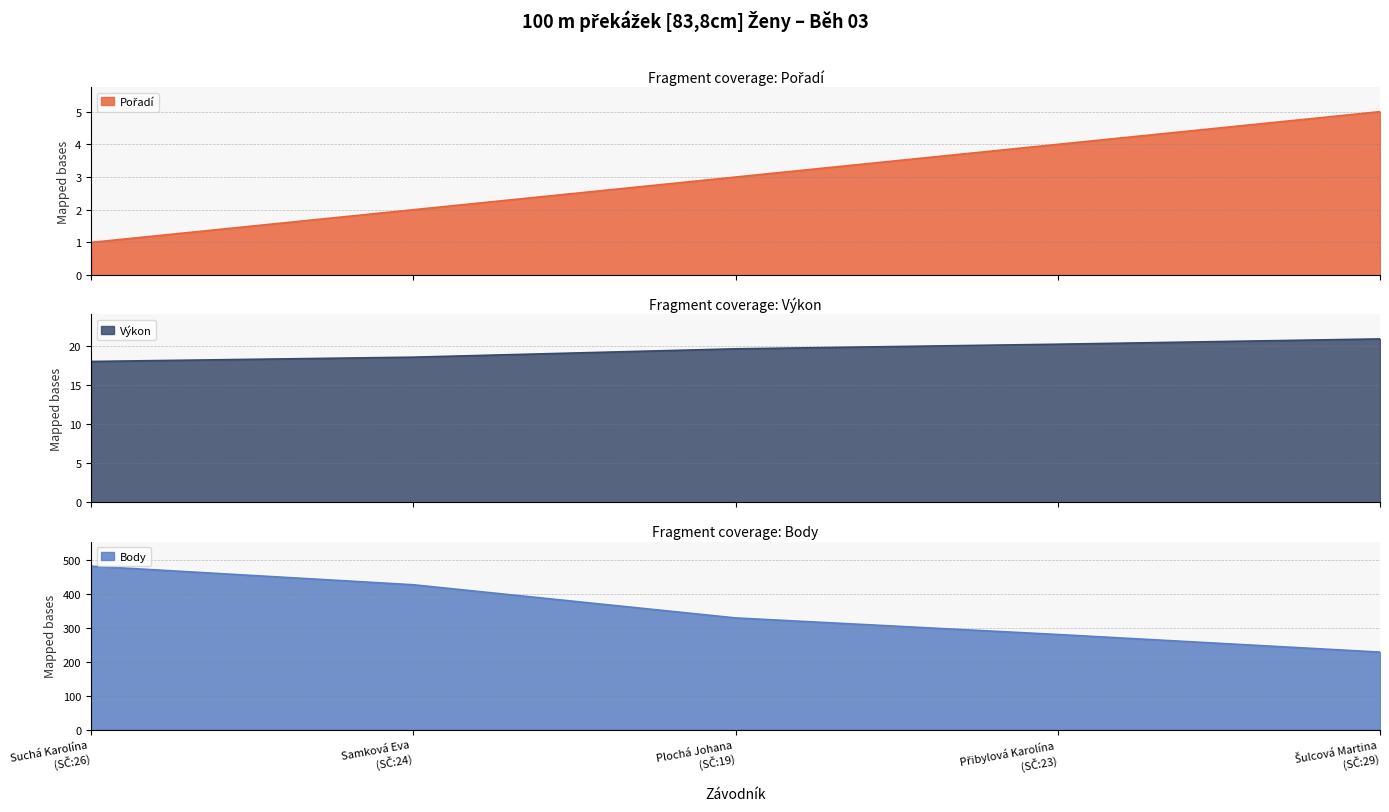

List the series in order of their peak value, highest first.

Body, Výkon, Pořadí